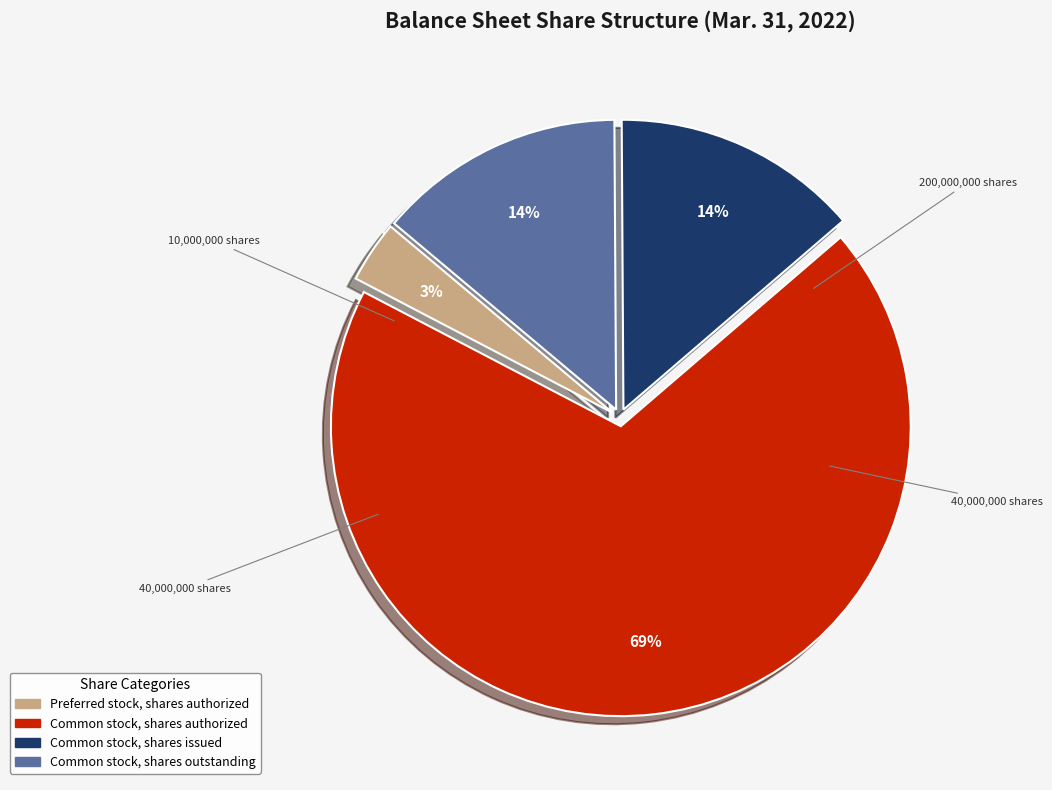

The Common stock, shares issued slice represents 14% of the pie. True or false?

True